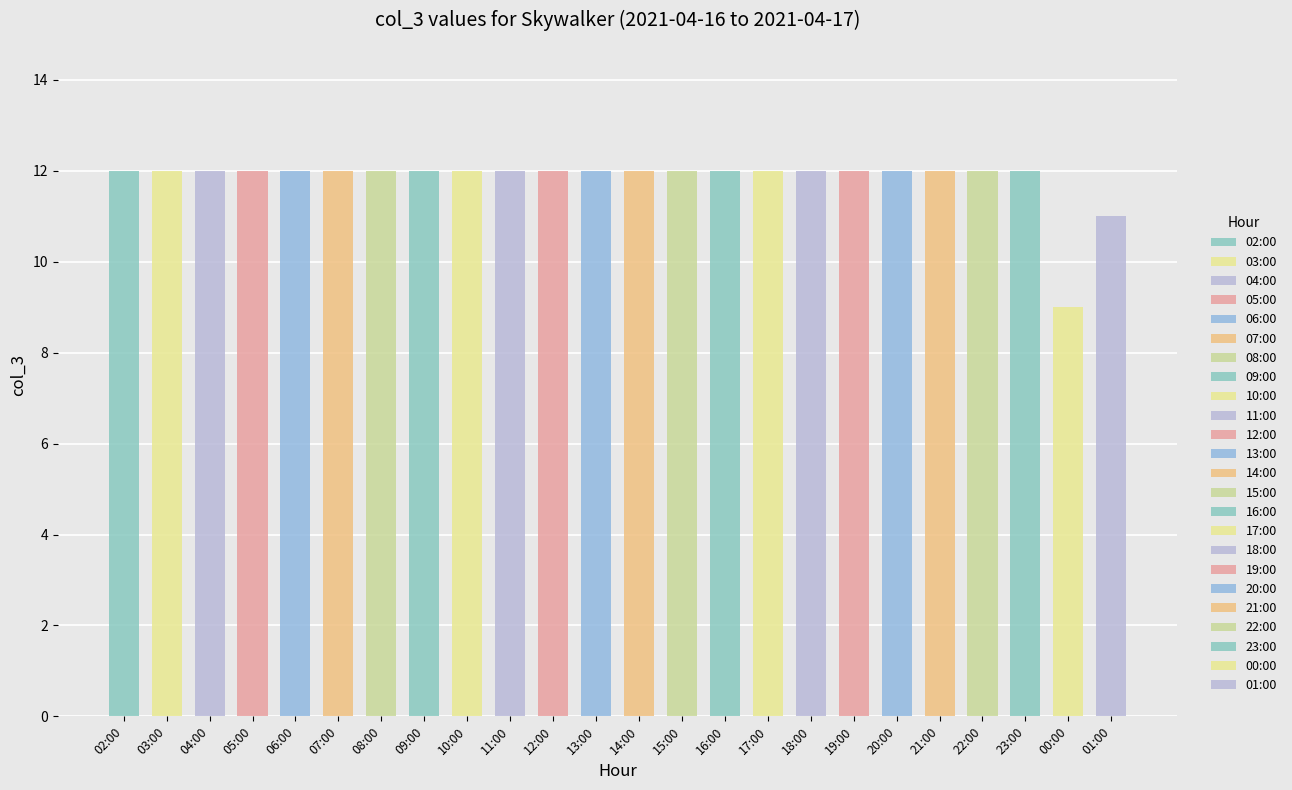

How many categories are shown in the chart?

24